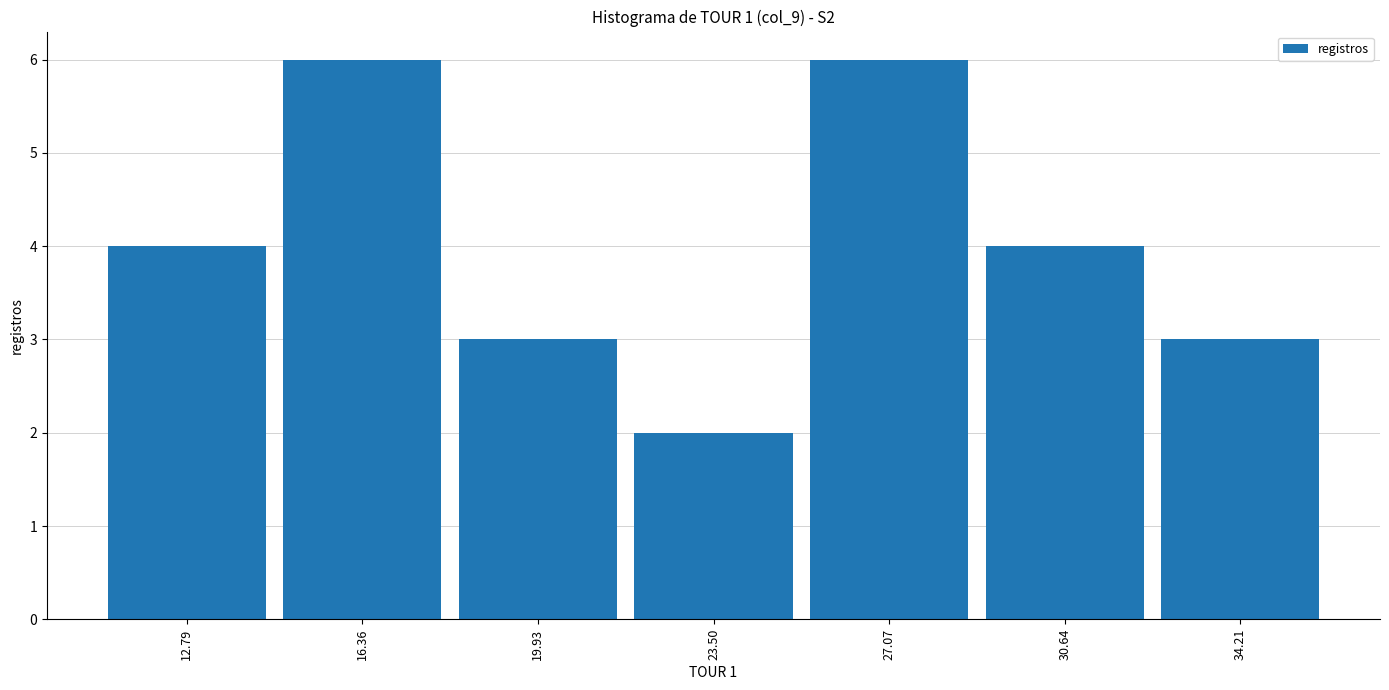

What is the height of the bar covering 32.5 to 36.0 on the x-axis? Neither the bar edges nor the heights are printed on the chart, so give them approximately, as read against the axes.

3